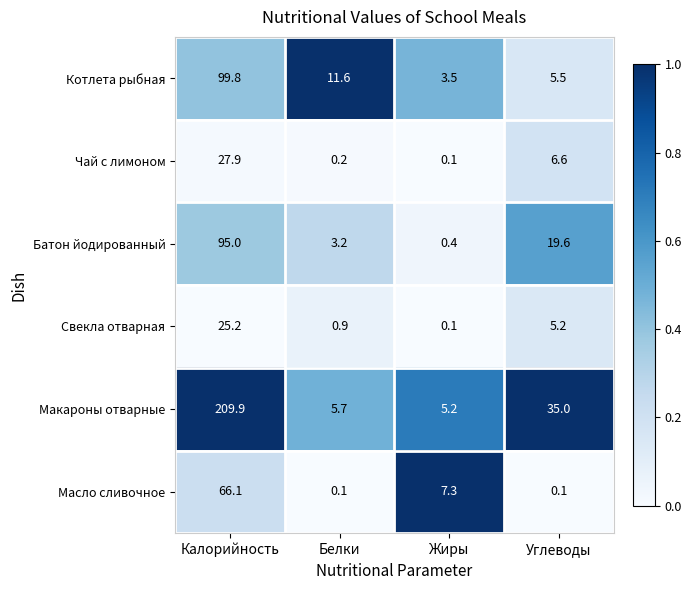

Between Белки and Жиры, which series saw the biggest shift?

Котлета рыбная